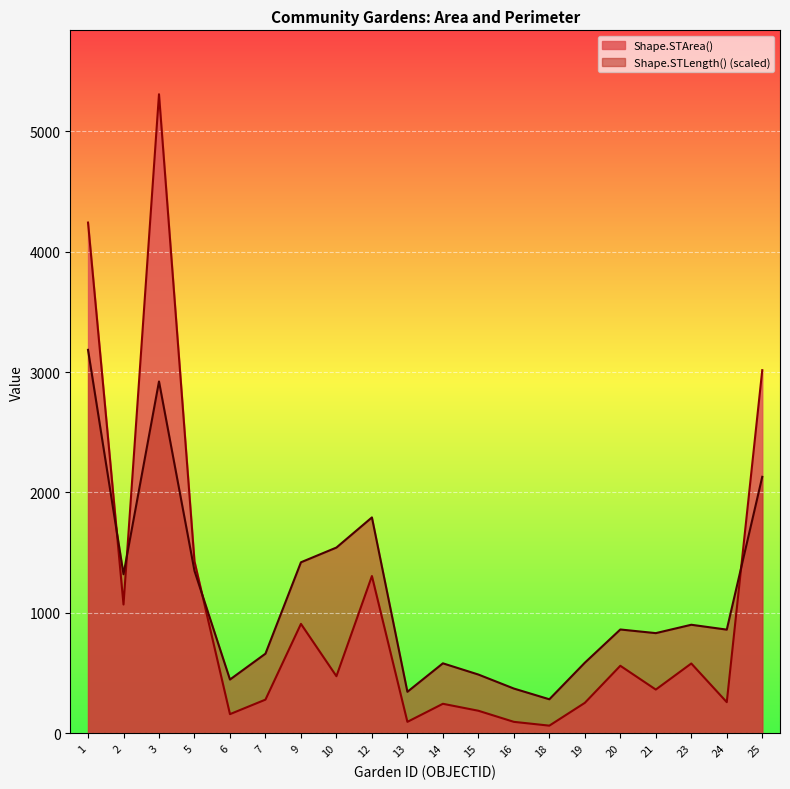

True or false: Shape.STLength() has a value of 580.8 at 14.

True